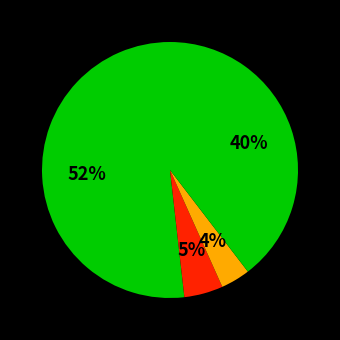

To the nearest percent, what is the difference between the largest and smallest slice percentages?

48%